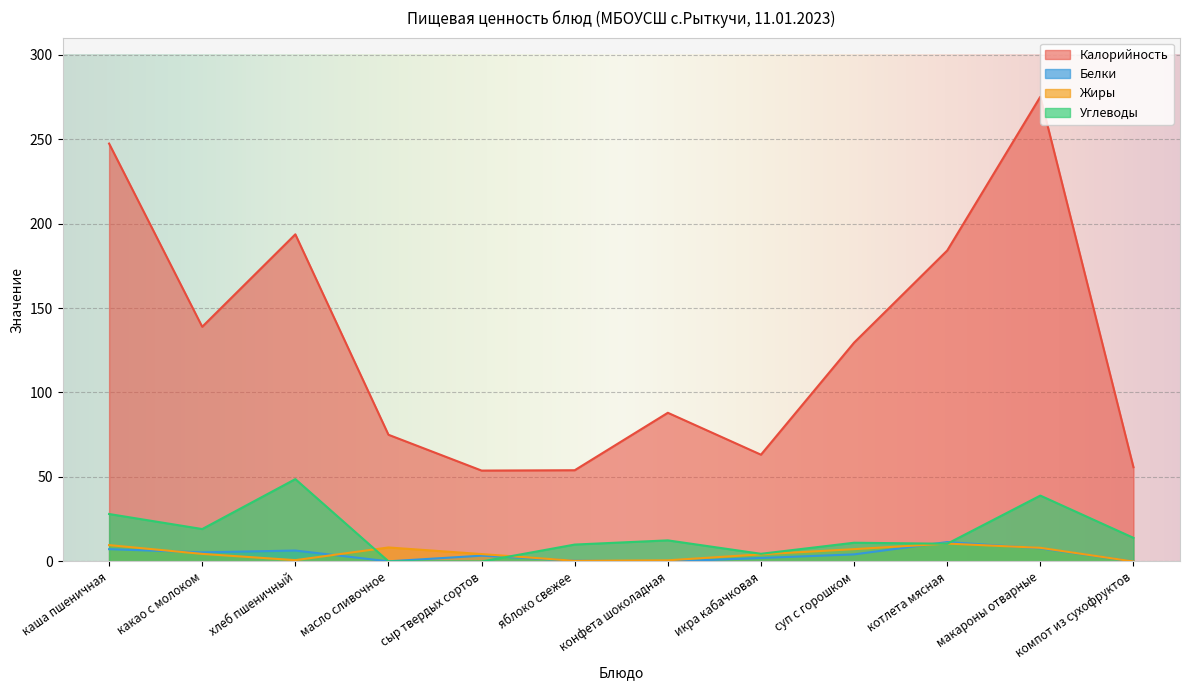

What position from the left is хлеб пшеничный?

3